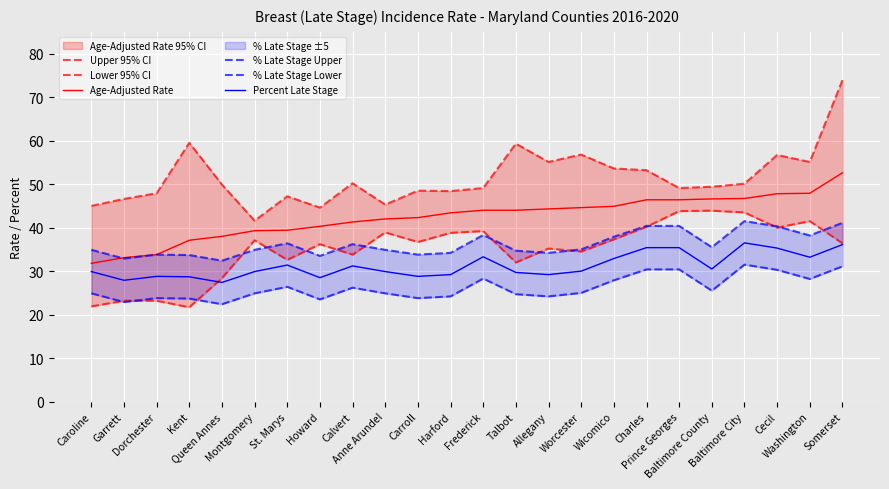

Between Baltimore County and Calvert, which is larger?

Calvert